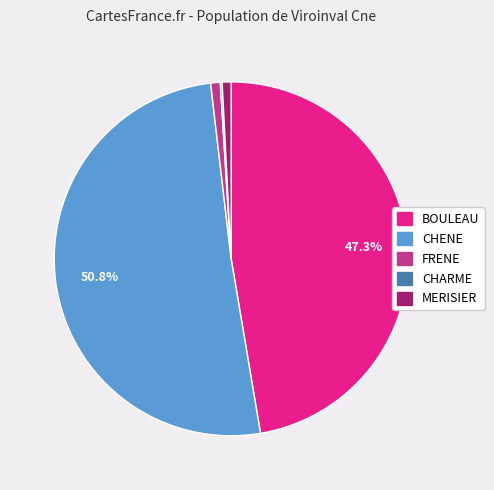

What is the ratio of the value at FRENE to the value at MERISIER?

1.1